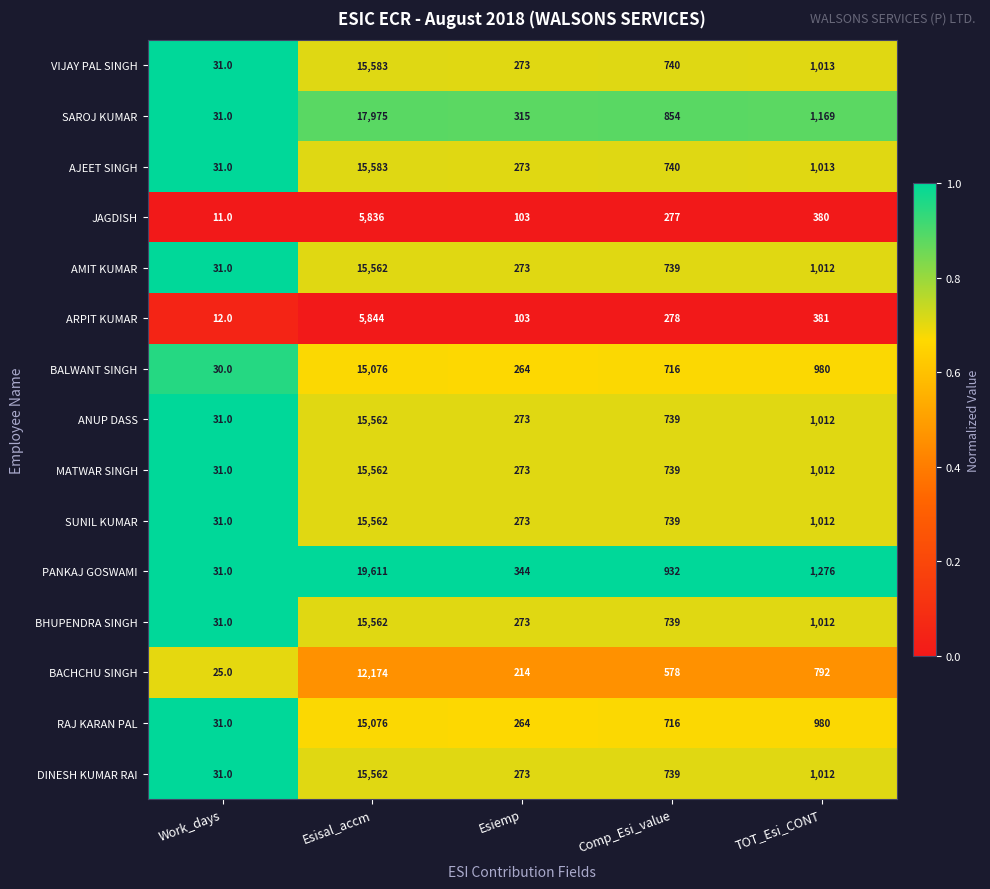

True or false: VIJAY PAL SINGH has a value of 740 at Comp_Esi_value.

True